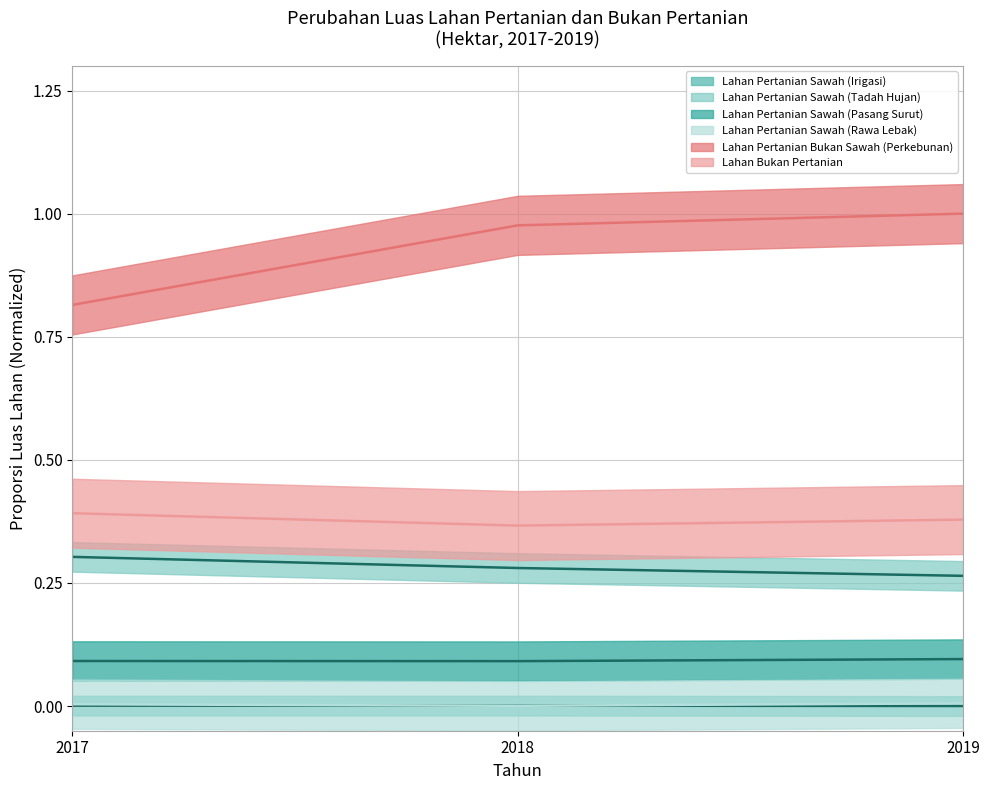

What is the spread (max minus min) of values at 2019?

1.0